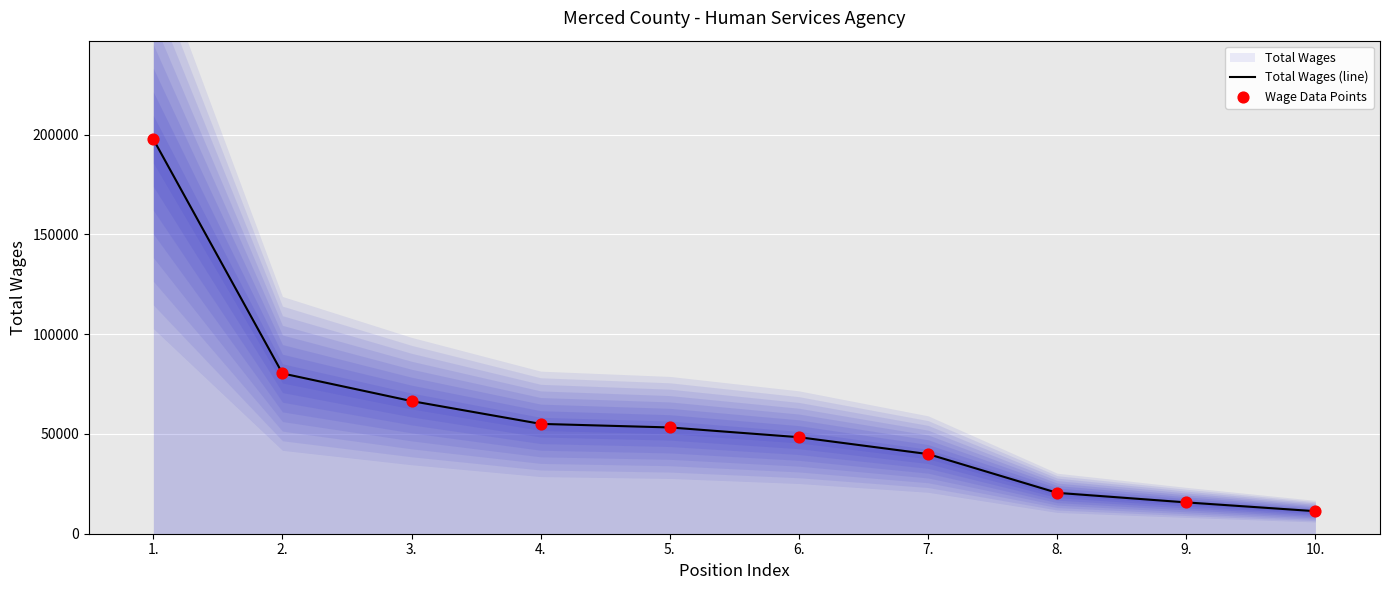

What is the total value across all series at 4.?

110112